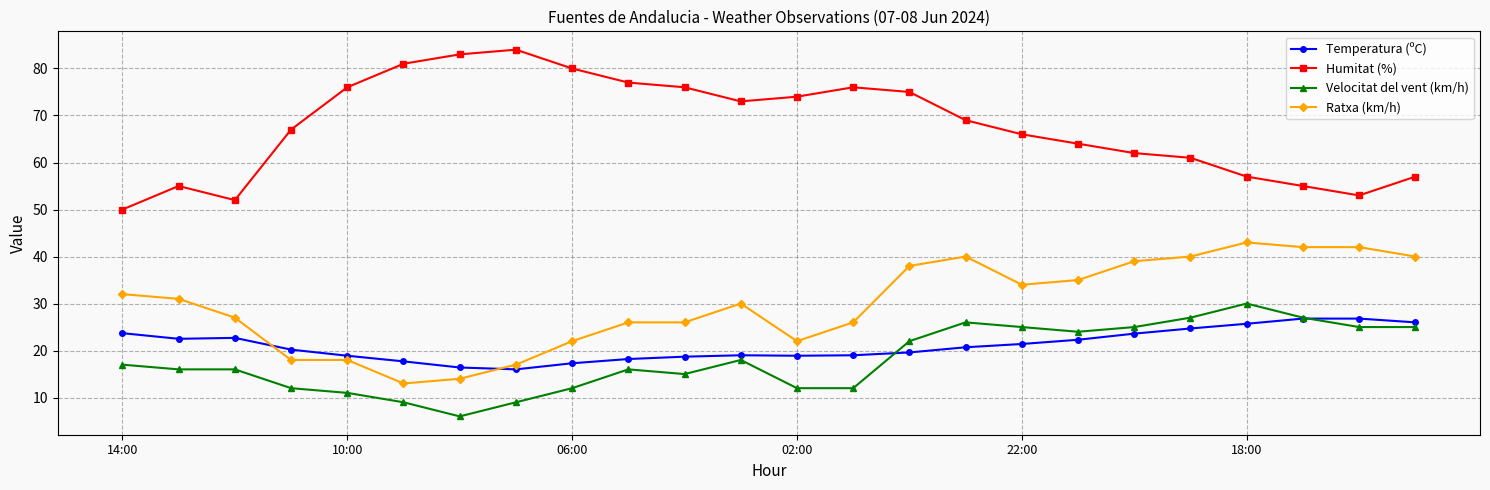

What is the value of the Temperatura (ºC) point at the 2nd from the left?

22.5